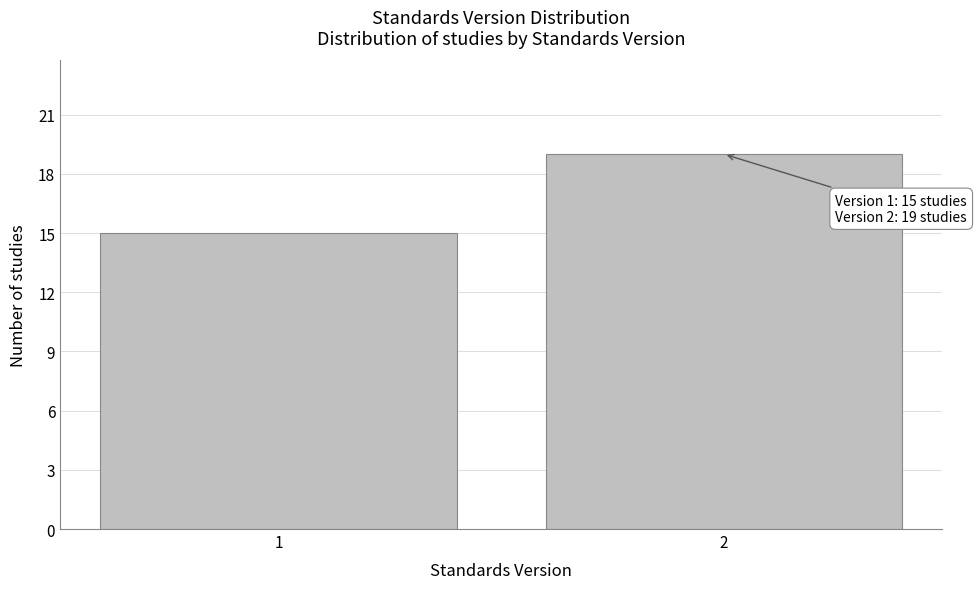

Reading left to right, extract all data points from this chart.

15	19